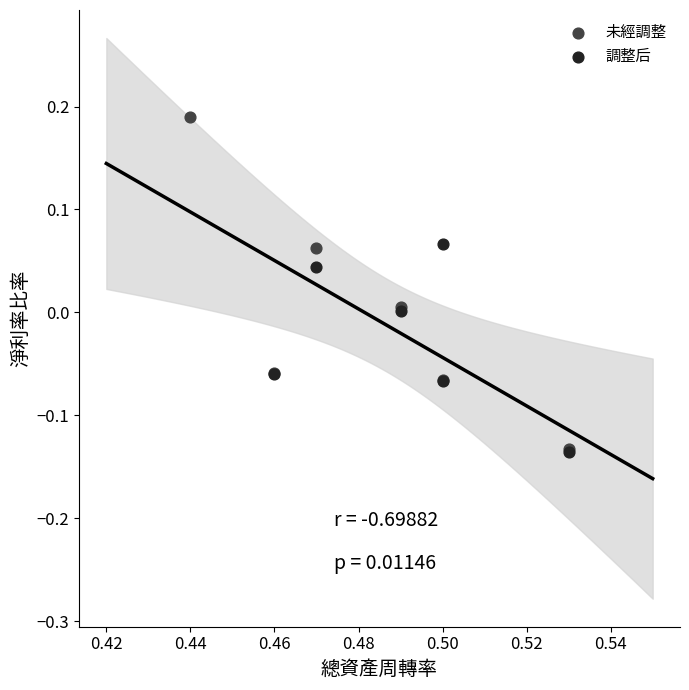

What are all the series names shown in the legend?

未經調整, 調整后